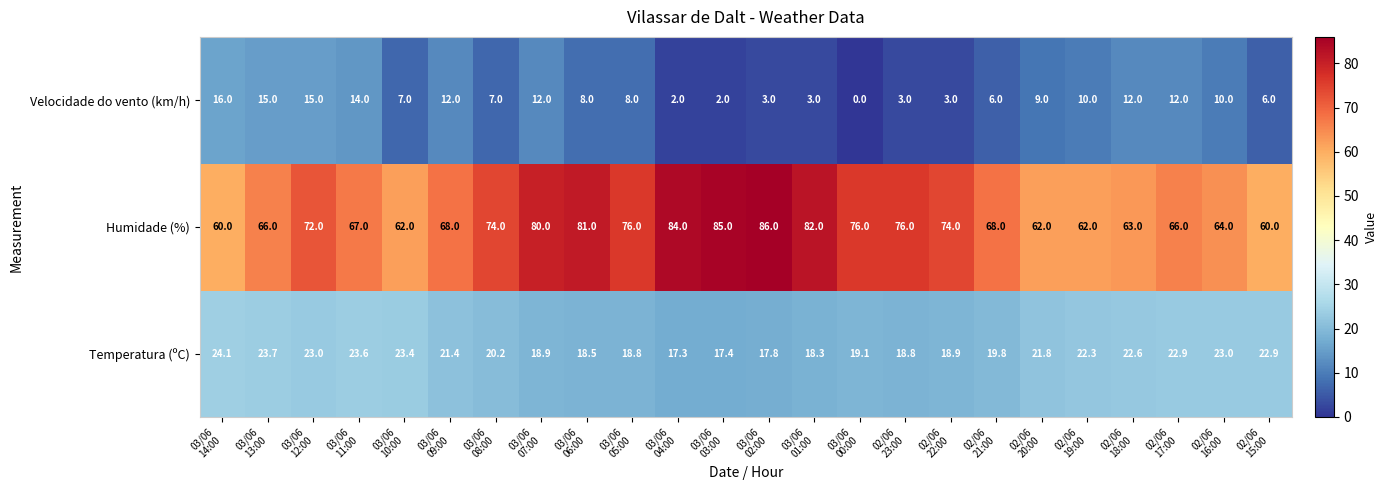

What is the minimum value for Humidade (%)?

60.0